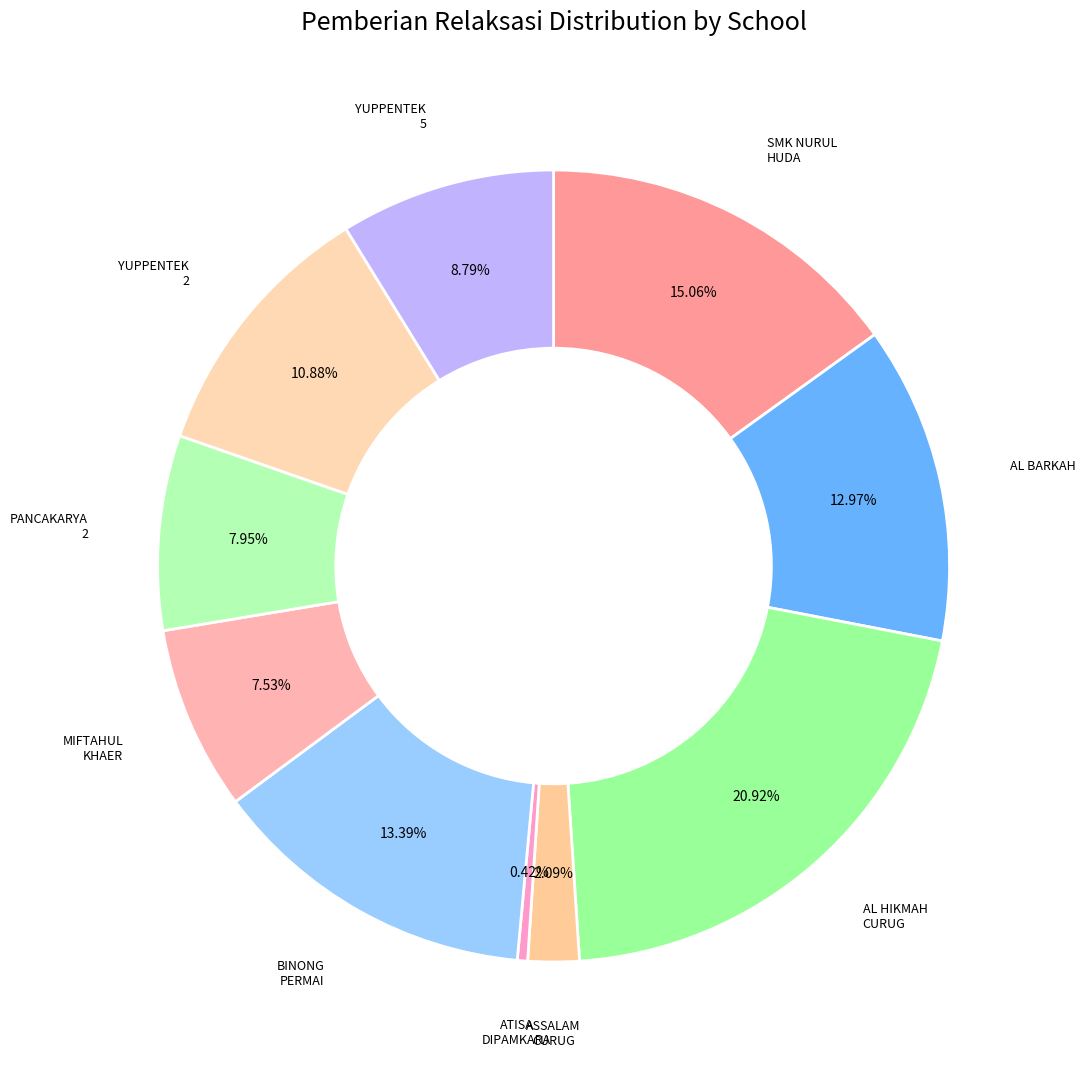

How many segments does this pie chart have?

10